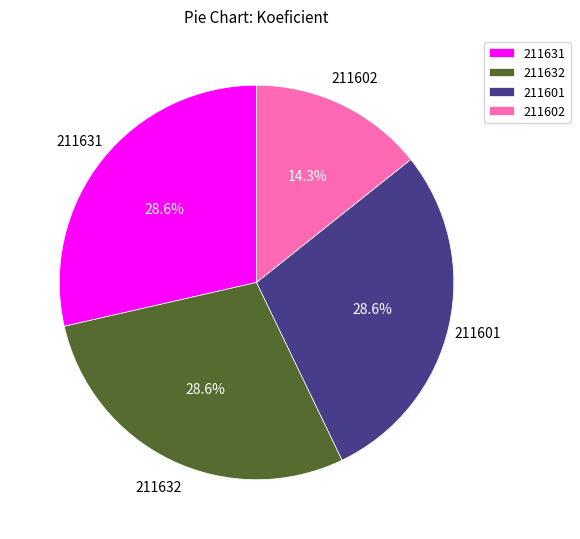

To the nearest percent, what is the difference between the 211601 and 211602 slice percentages?

14%